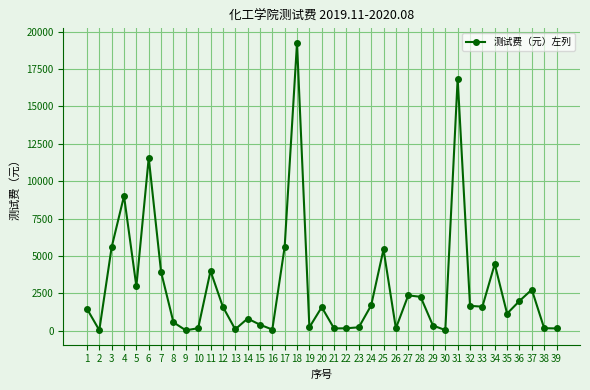

What is the average value?

2884